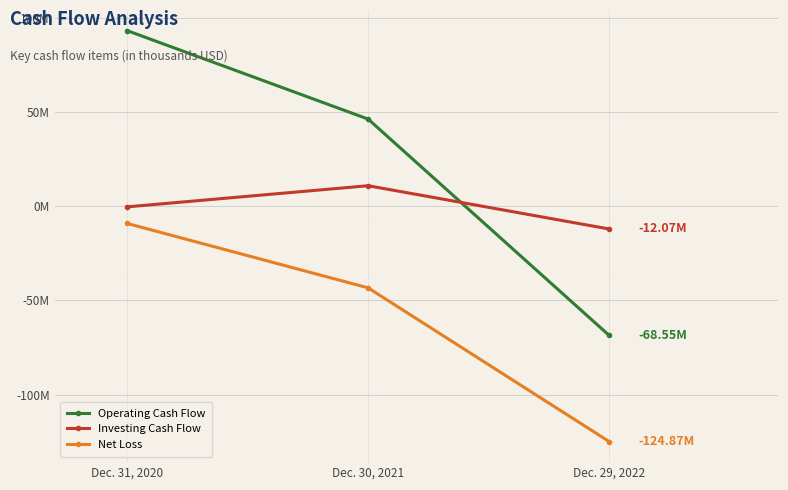

At which category does the chart reach its minimum across all series?

Dec. 29, 2022